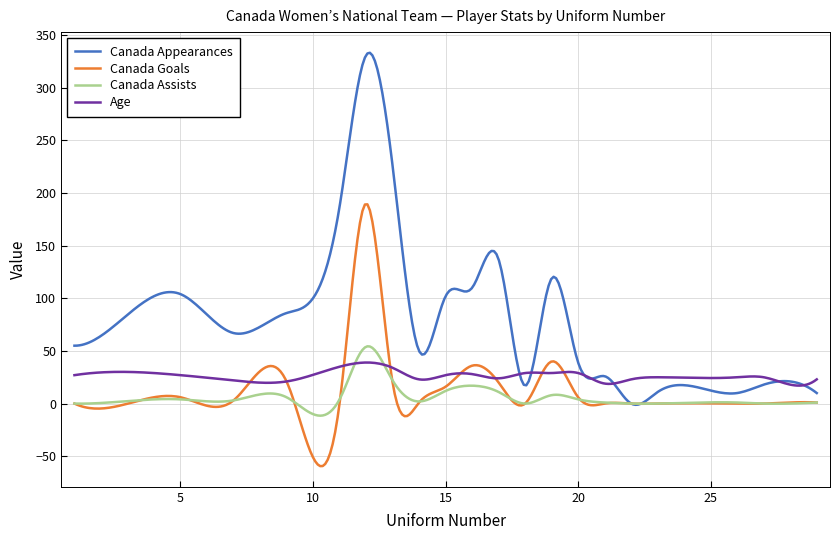

Which series has the largest total across all categories?

Canada Appearances